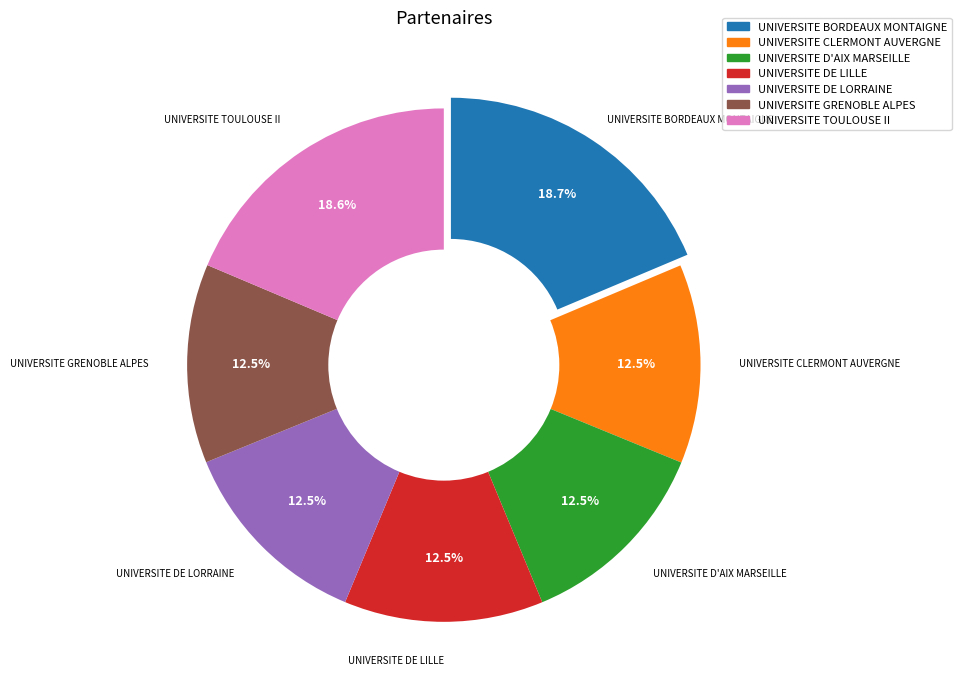

Which has a higher value, UNIVERSITE BORDEAUX MONTAIGNE or UNIVERSITE D'AIX MARSEILLE?

UNIVERSITE BORDEAUX MONTAIGNE